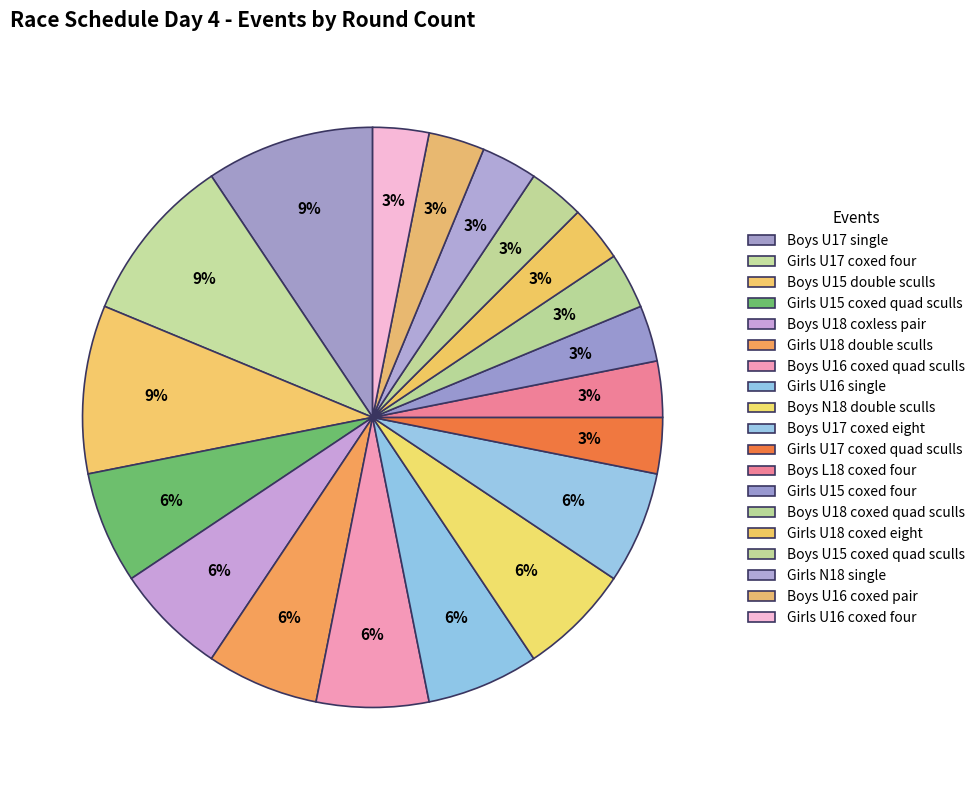

How many slices are in this pie chart?

19